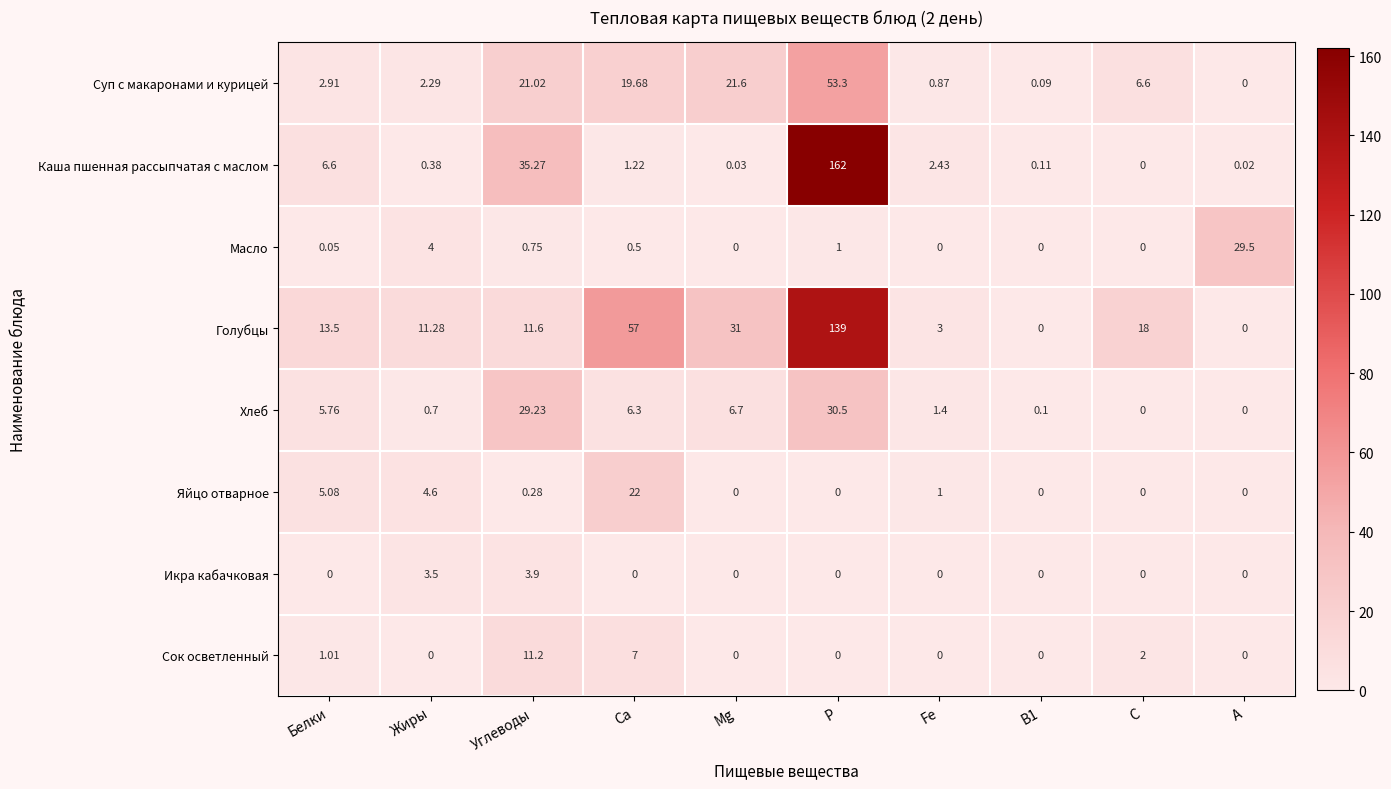

Which series has the largest range (max minus min)?

Каша пшенная рассыпчатая с маслом